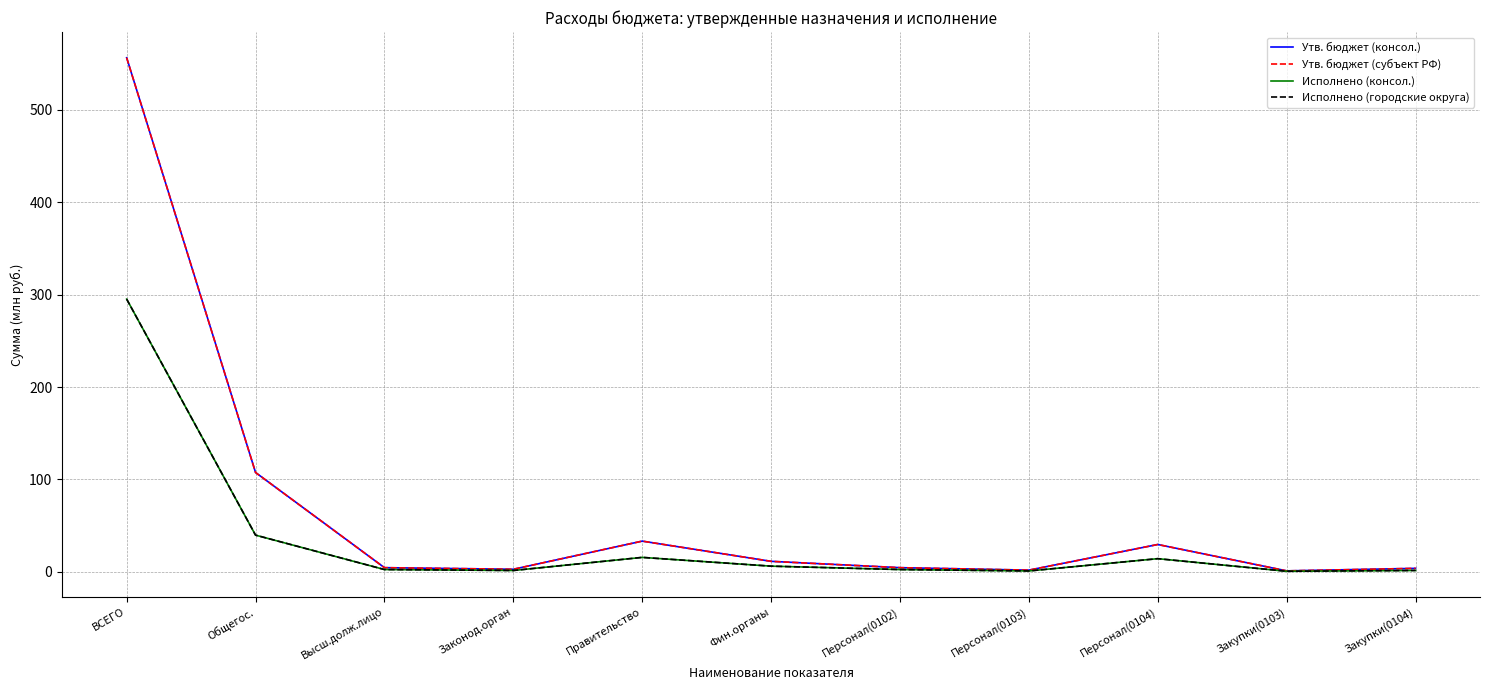

Reading left to right, what are all the values shown in this chart?

Утв. бюджет (консол.): 556.5	107.4	4.4	2.7	33.2	11.3	4.4	1.7	29.5	0.9	3.7
Утв. бюджет (субъект РФ): 556.5	107.4	4.4	2.7	33.2	11.3	4.4	1.7	29.5	0.9	3.7
Исполнено (консол.): 295.2	39.6	2.4	1.4	15.5	6.0	2.4	0.8	14.1	0.5	1.4
Исполнено (городские округа): 295.2	39.6	2.4	1.4	15.5	6.0	2.4	0.8	14.1	0.5	1.4